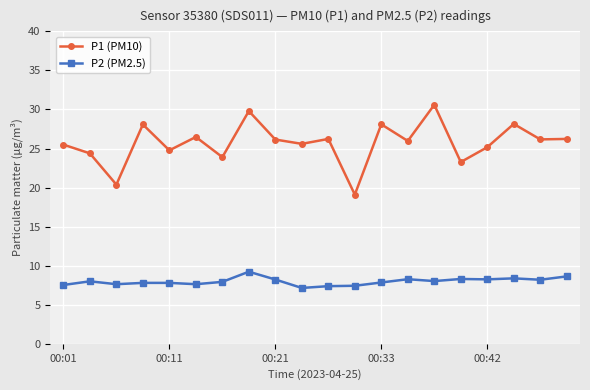

True or false: P2 (PM2.5) and P1 (PM10) cross at least once.

False